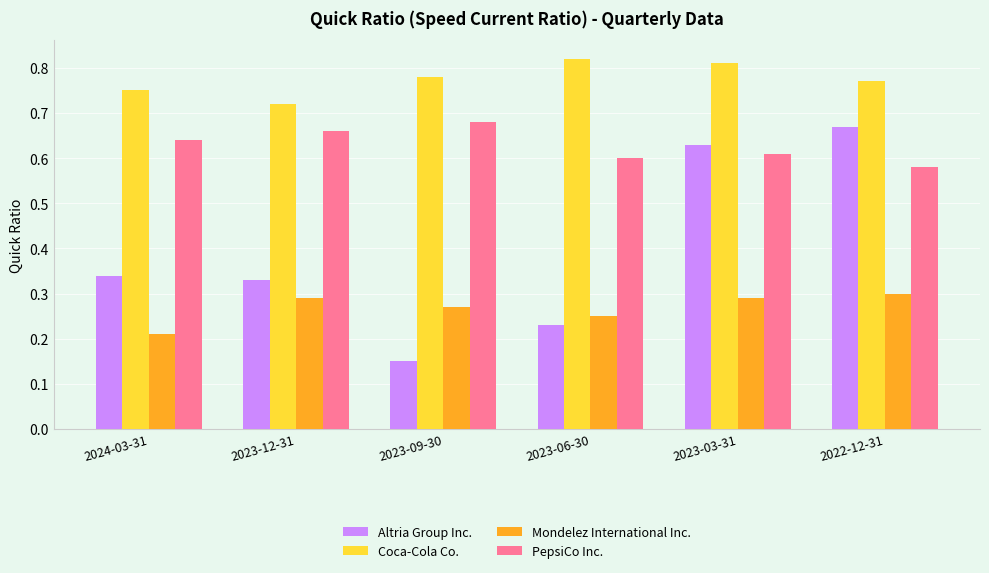

What position from the right is 2022-12-31?

1